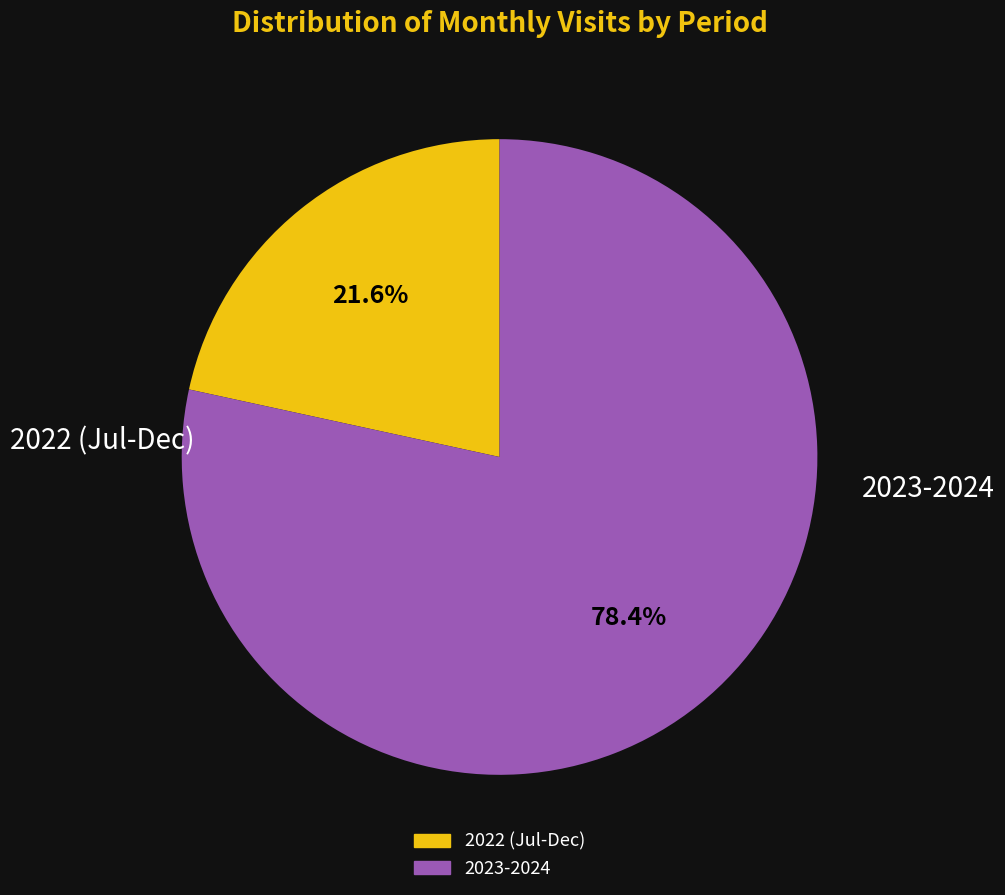

Is there any slice that represents more than half of the pie?

Yes